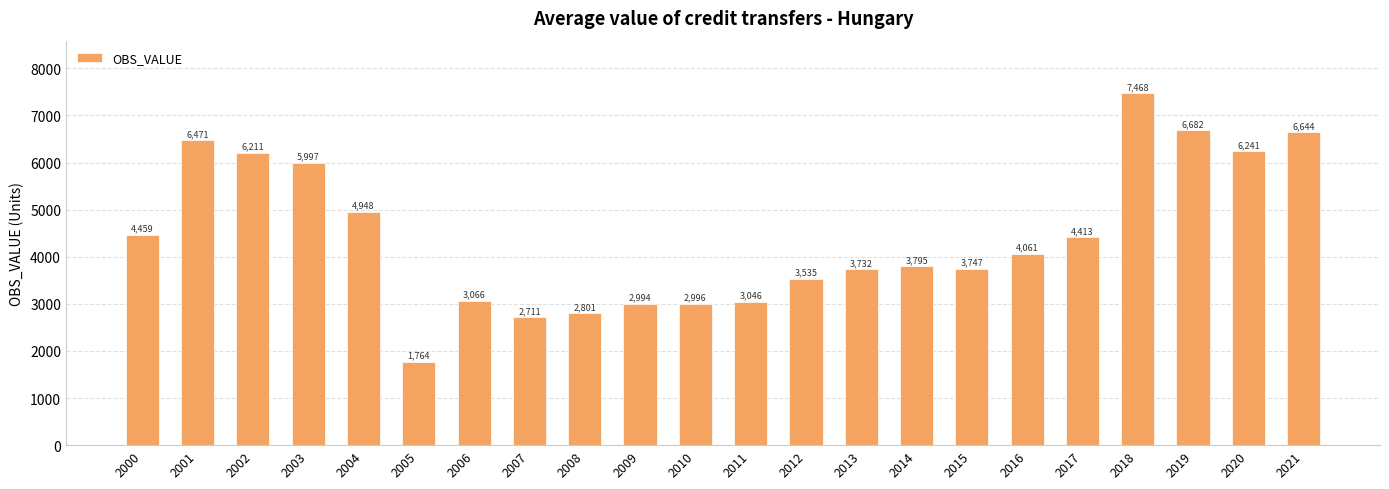

List the labels in order of value, largest first.

2018, 2019, 2021, 2001, 2020, 2002, 2003, 2004, 2000, 2017, 2016, 2014, 2015, 2013, 2012, 2006, 2011, 2010, 2009, 2008, 2007, 2005